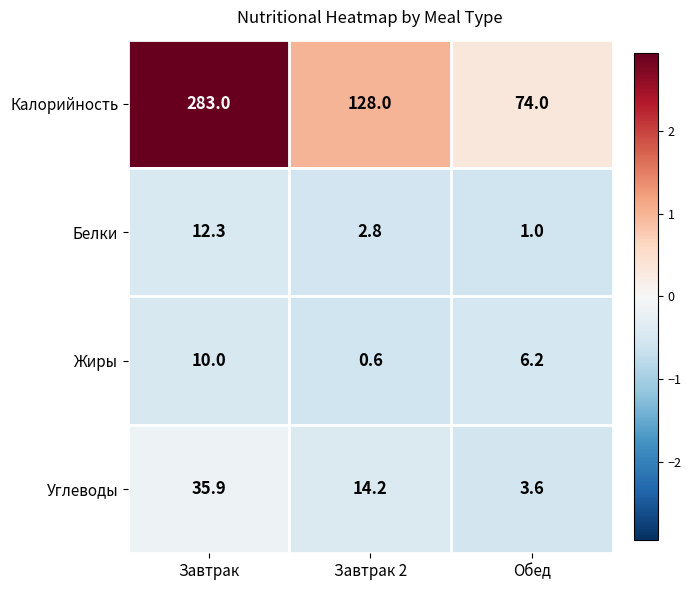

What is the minimum value shown in the chart?

0.6